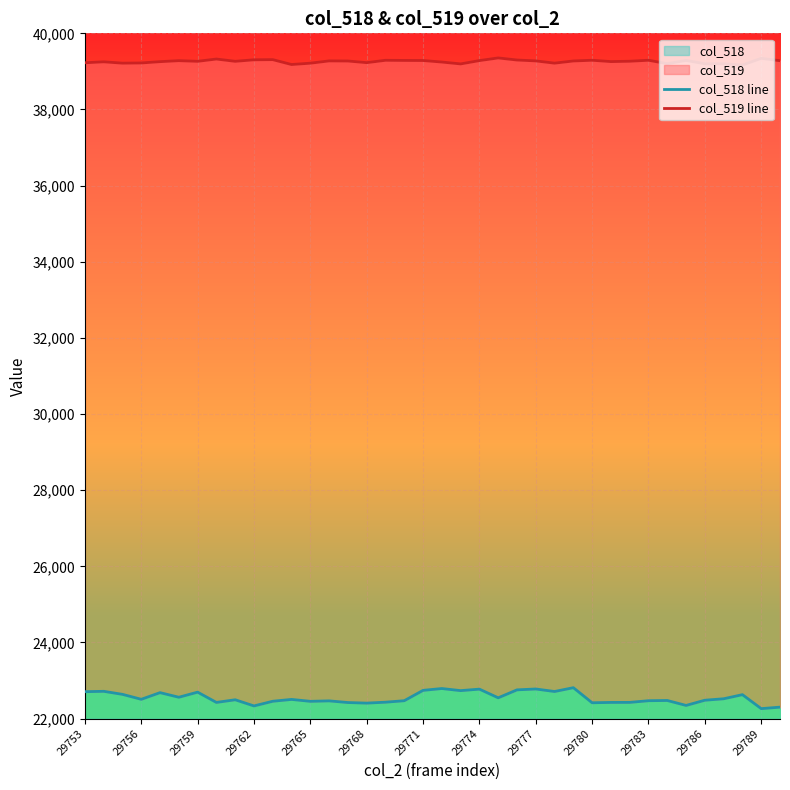

List the series in order of their peak value, lowest first.

col_518 line, col_519 line